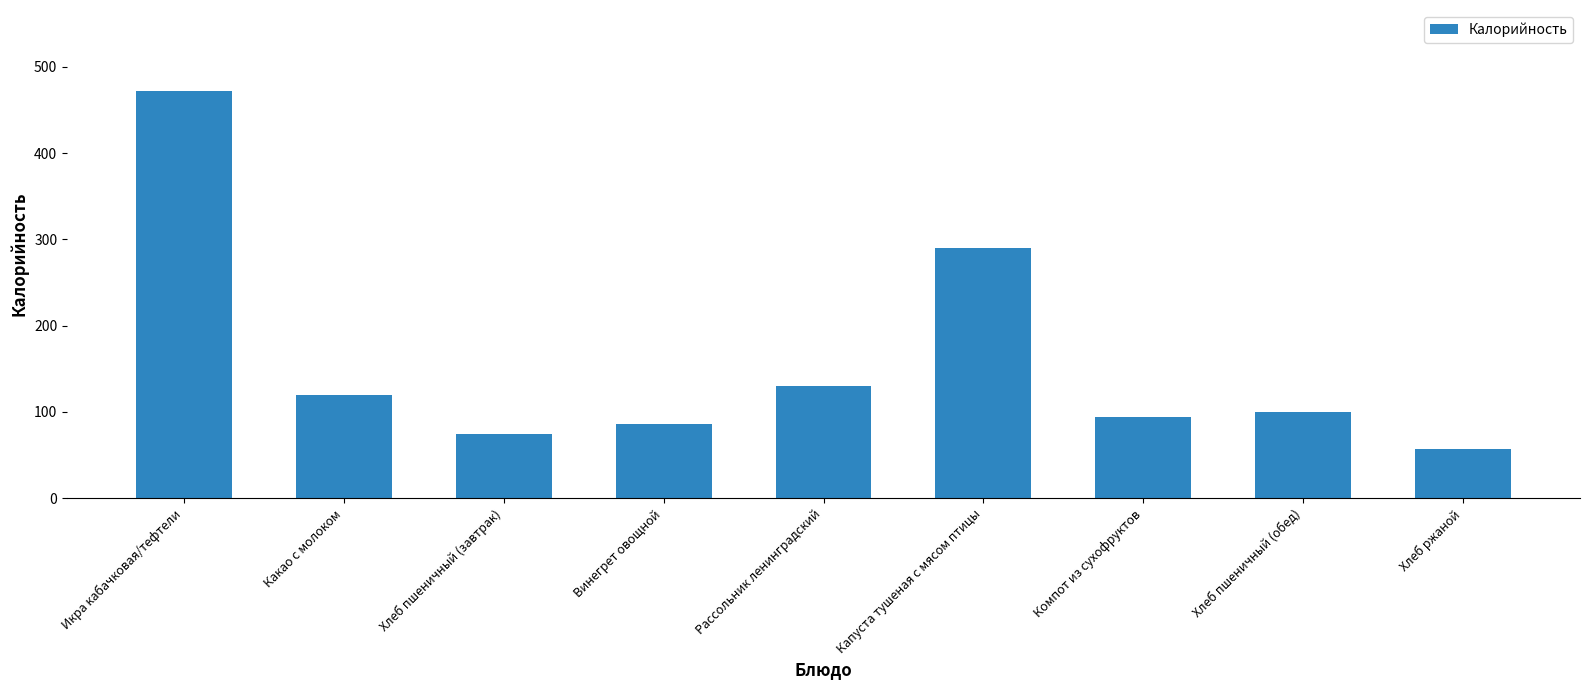

How many data points are less than 99?

4